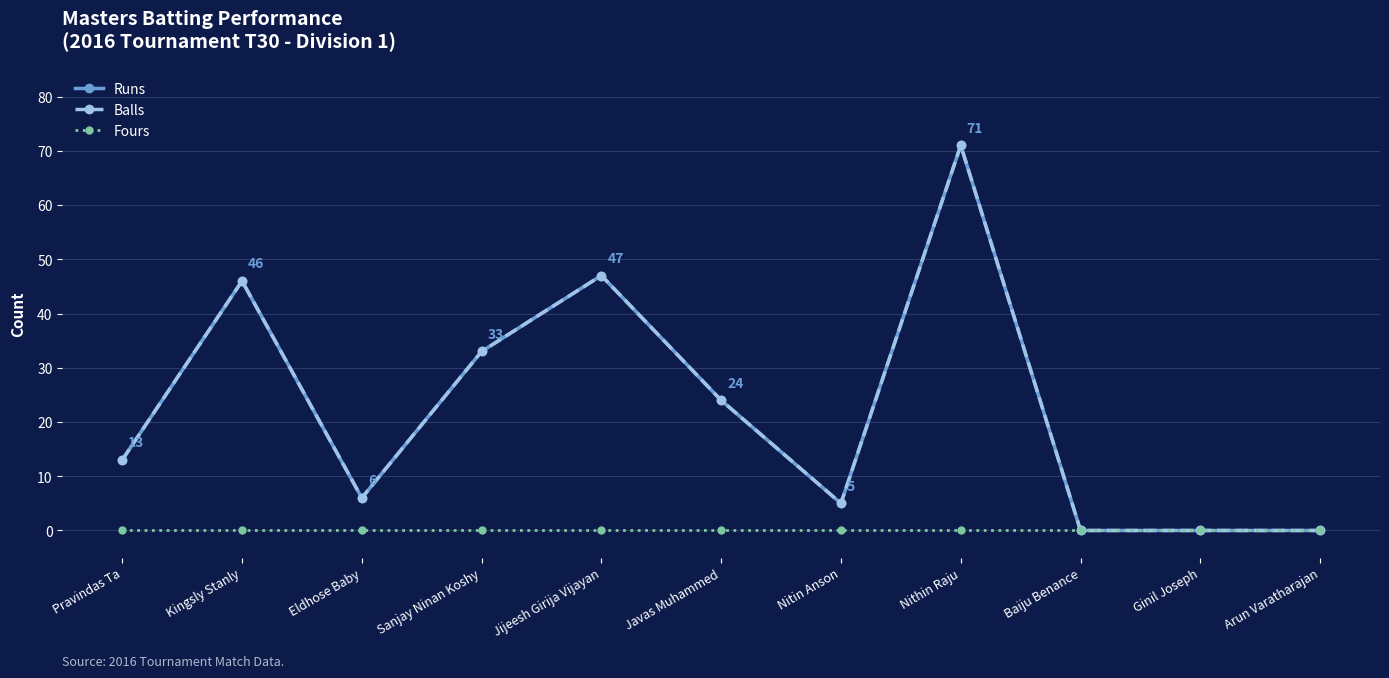

Is this an area chart (filled region under the line)?

No